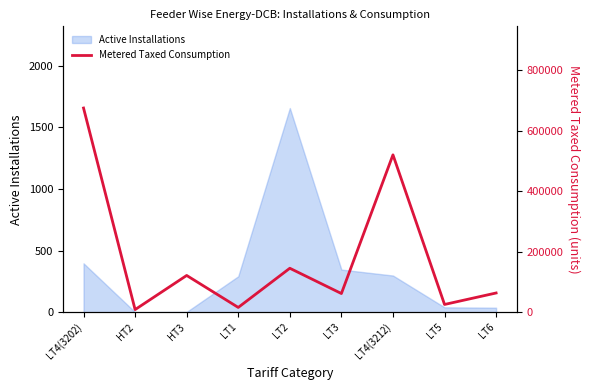

Reading left to right, what are all the values shown in this chart?

674507	8803	121525	15929	145340	61861	519953	25738	63653